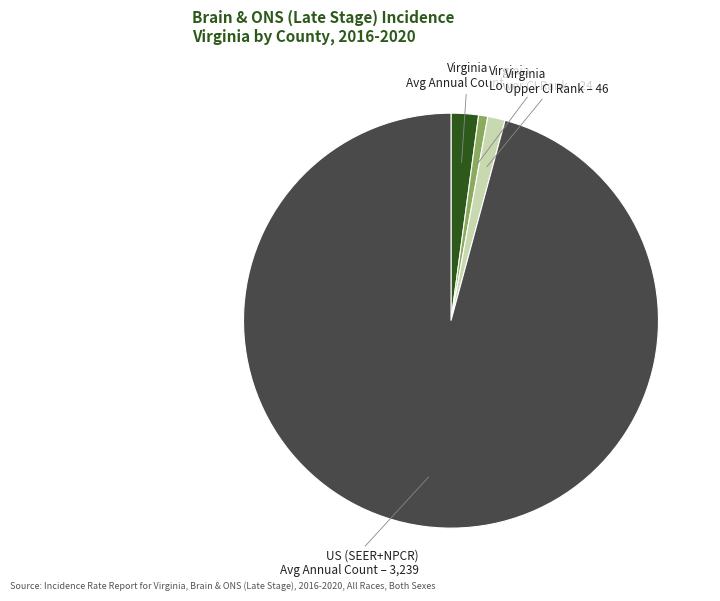

How many slices are in this pie chart?

4